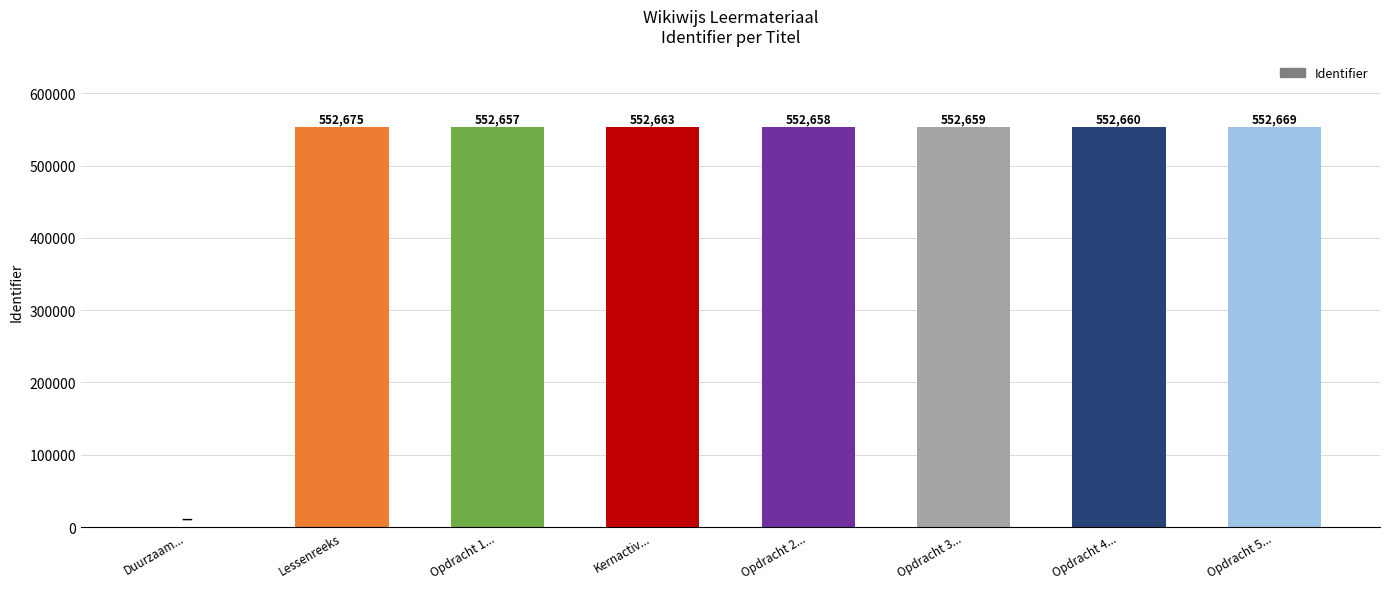

What is the change in value from Duurzaam... to Opdracht 1...?

+552657